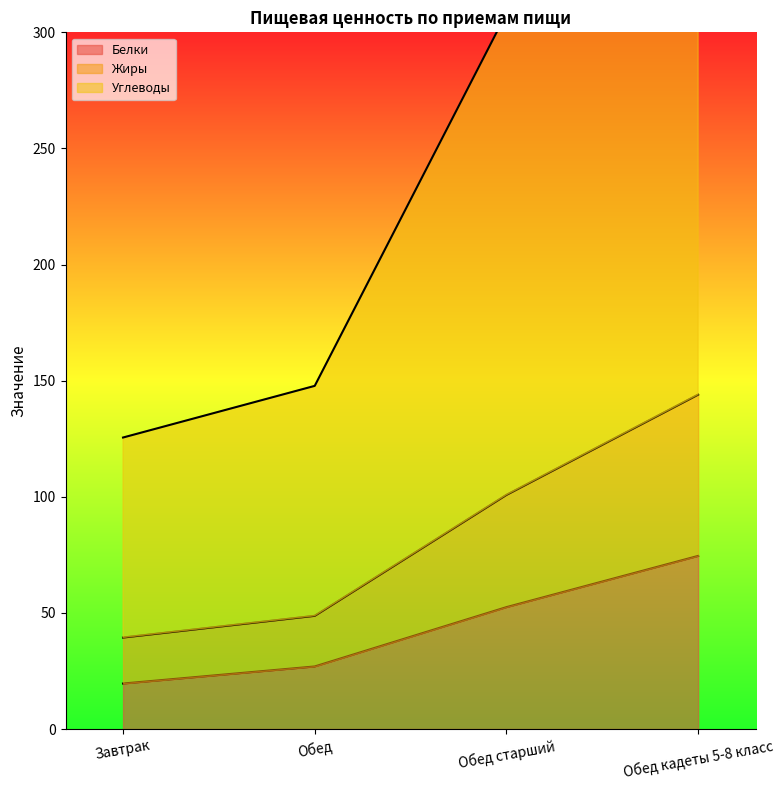

How many categories are shown in the chart?

4